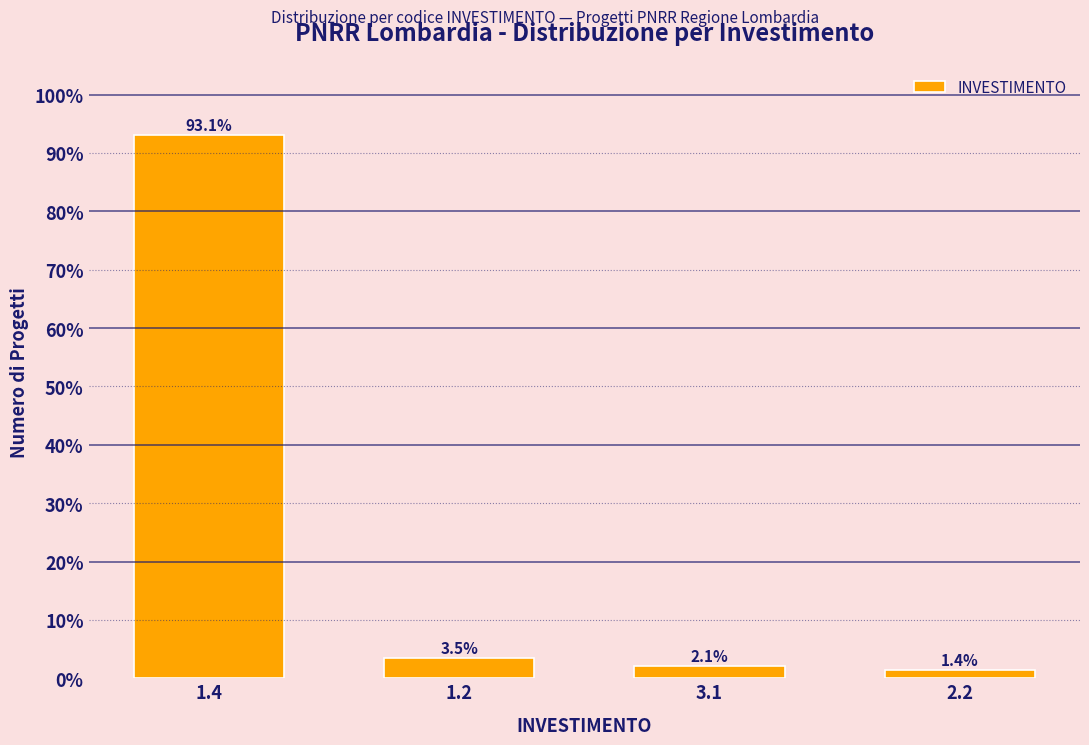

Reading left to right, transcribe all the data shown in this chart.

1.4=93.1	1.2=3.5	3.1=2.1	2.2=1.4